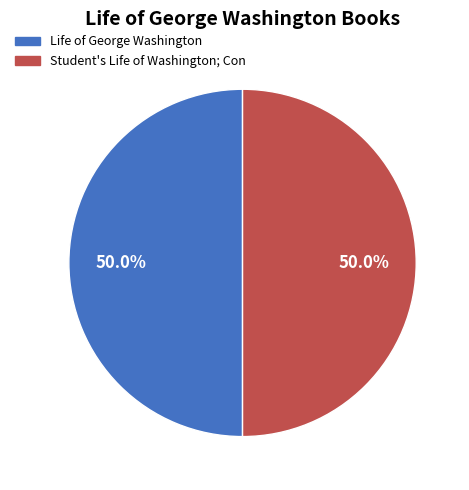

To the nearest percent, what is the average slice percentage?

50%